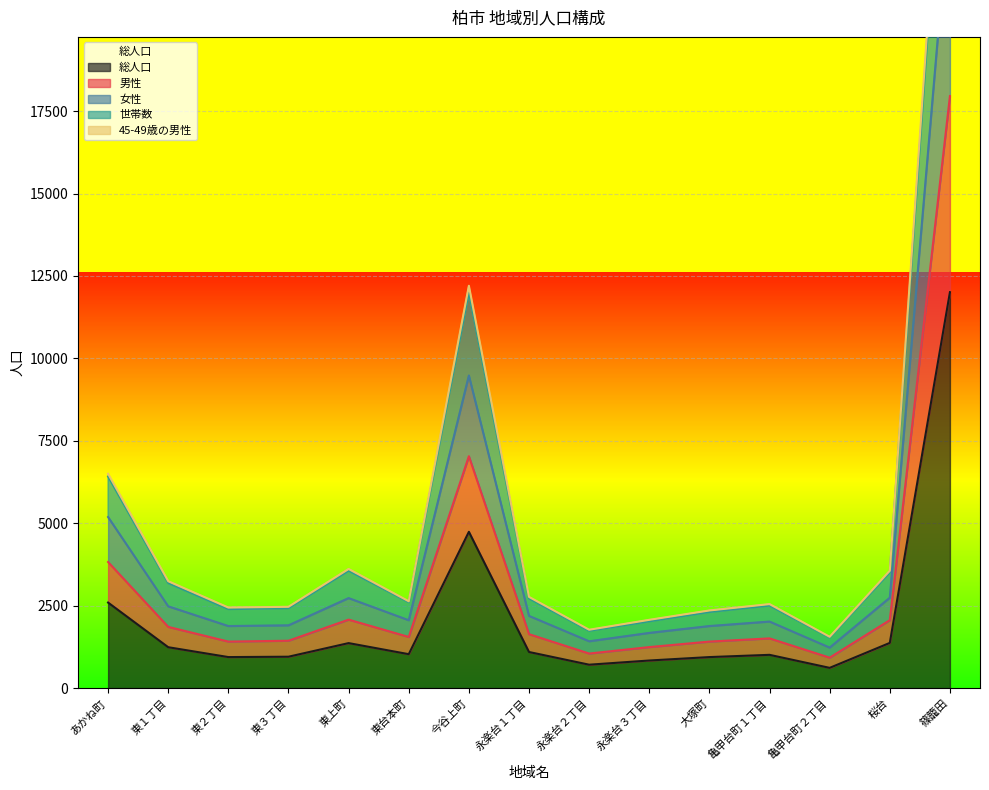

Rank the series by their maximum value, from highest to lowest.

45-49歳の男性, 世帯数, 女性, 男性, 総人口